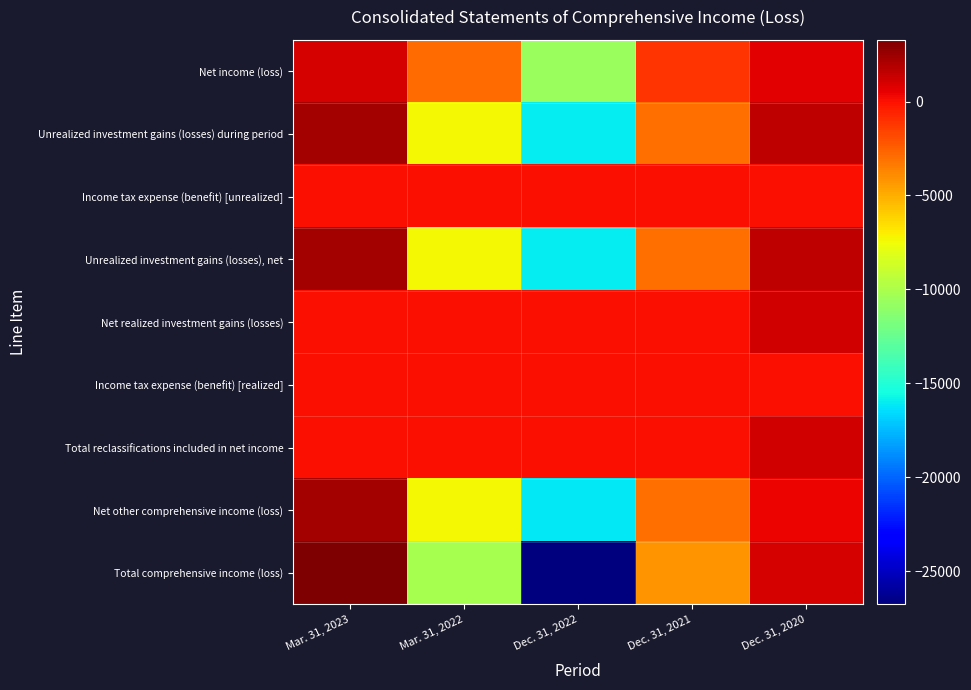

How many data points does each series have?

5